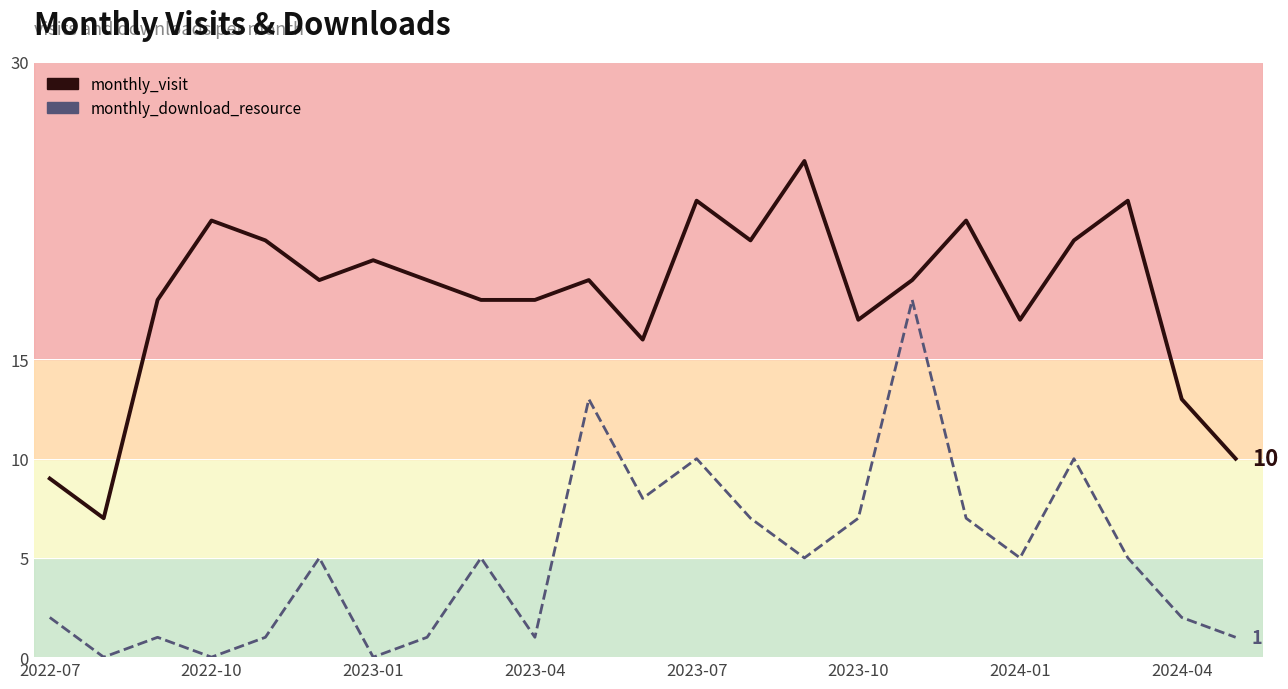

True or false: monthly_visit and monthly_download_resource cross at least once.

False